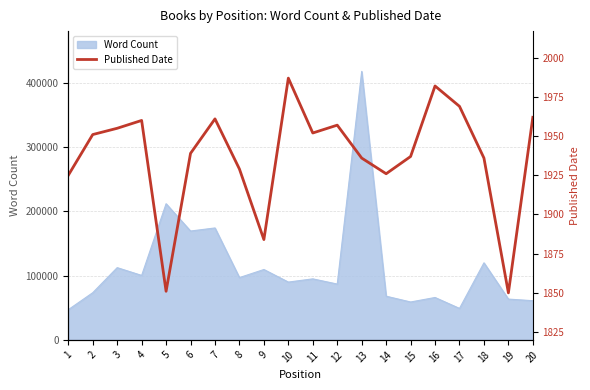

What is the minimum value shown in the chart?

1850